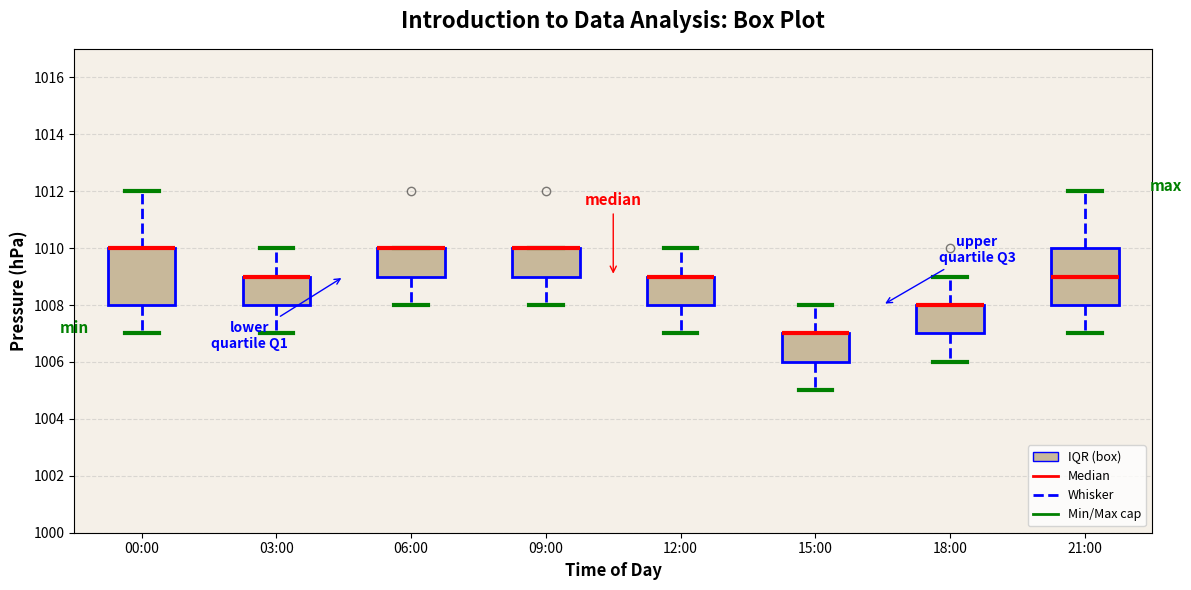

Reading left to right, transcribe this box plot: for each box, give where its median line is, the range the box spans, and where its two whiskers end, as read against the y-axis. The values are not printed on the chart, so give them approximately, as read against the axis.

00:00: median 1010 (drawn on the box's upper edge), box 1008 to 1010, whiskers 1007 to 1012
03:00: median 1009 (drawn on the box's upper edge), box 1008 to 1009, whiskers 1007 to 1010
06:00: median 1010 (drawn on the box's upper edge), box 1009 to 1010, whiskers 1008 to 1010
09:00: median 1010 (drawn on the box's upper edge), box 1009 to 1010, whiskers 1008 to 1010
12:00: median 1009 (drawn on the box's upper edge), box 1008 to 1009, whiskers 1007 to 1010
15:00: median 1007 (drawn on the box's upper edge), box 1006 to 1007, whiskers 1005 to 1008
18:00: median 1008 (drawn on the box's upper edge), box 1007 to 1008, whiskers 1006 to 1009
21:00: median 1009, box 1008 to 1010, whiskers 1007 to 1012